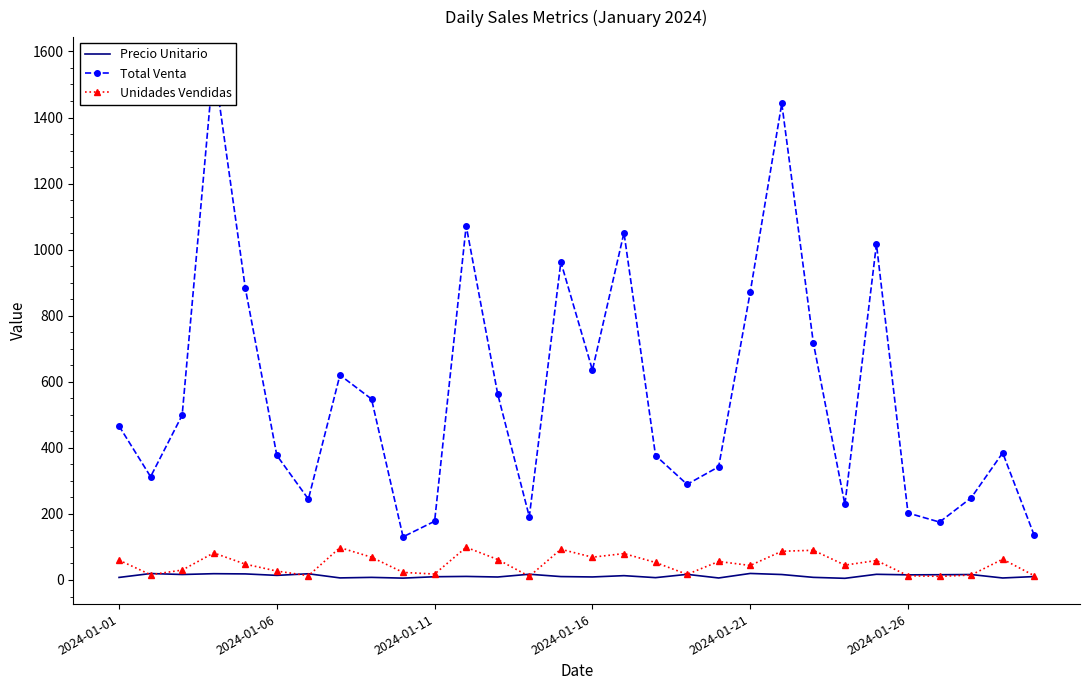

The Total Venta series shows 725.7 at 8. True or false?

False